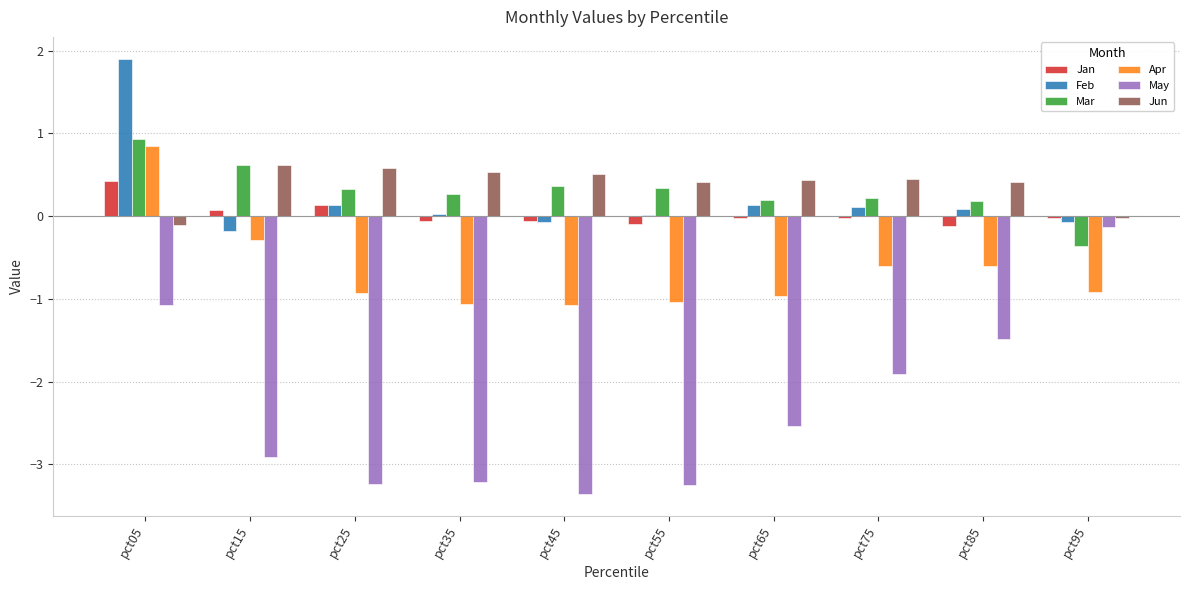

At how many categories does at least one series exceed 1?

1